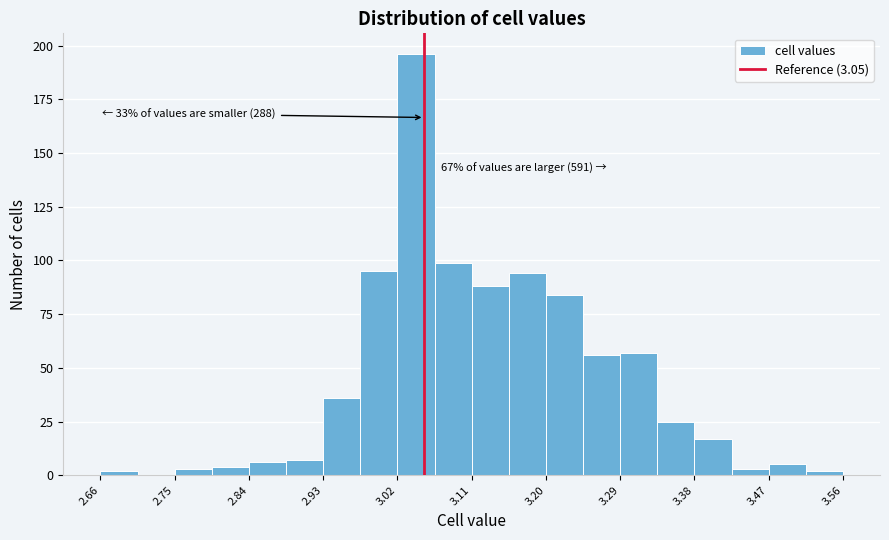

Over which range of the x-axis is the bar tallest?

3.02 to 3.06